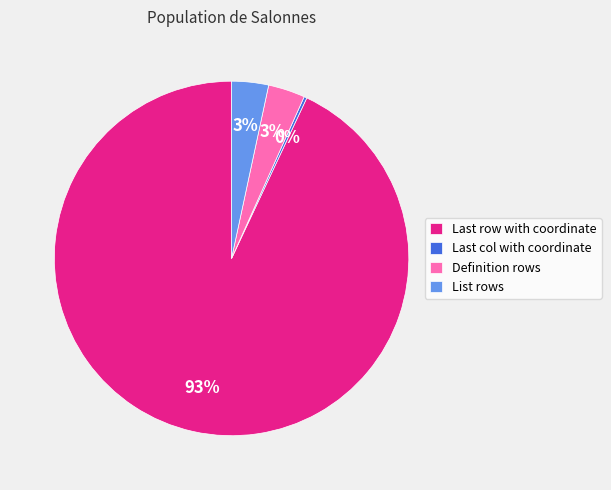

To the nearest percent, what portion does List rows represent?

3%